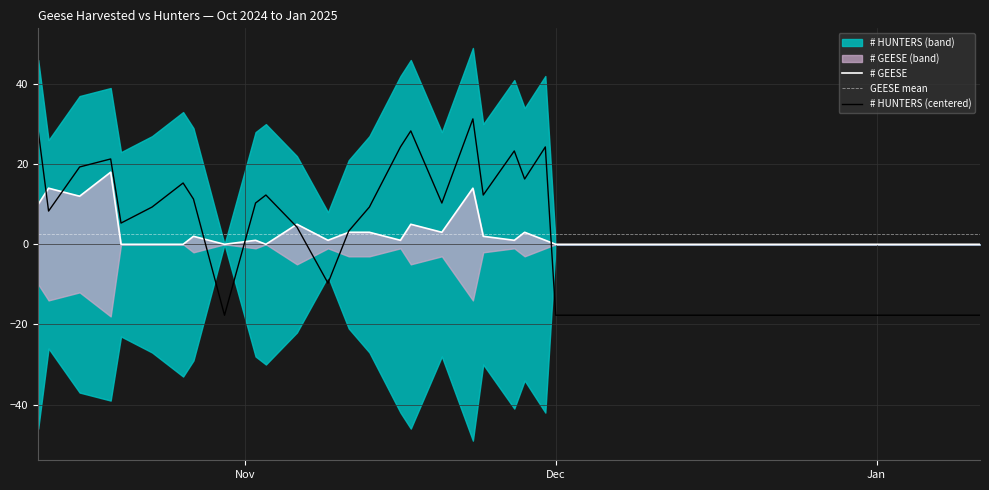

True or false: GEESE mean has a value of 2.5 at Jan.

True